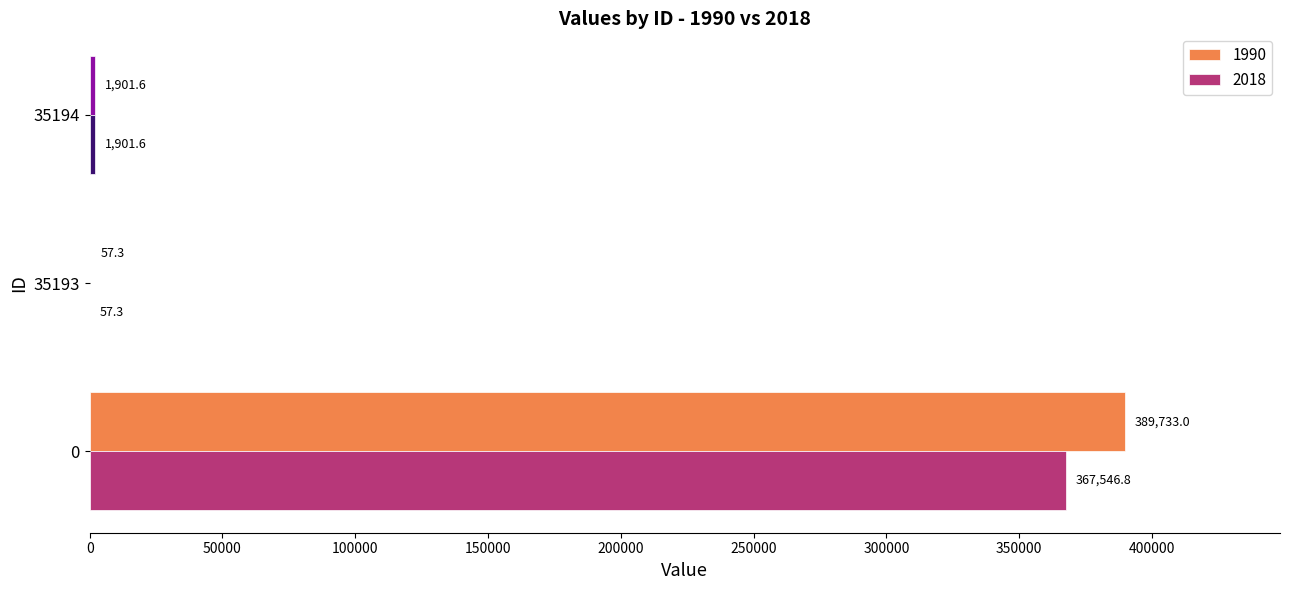

What is the average value of the 1990 series?

130564.0